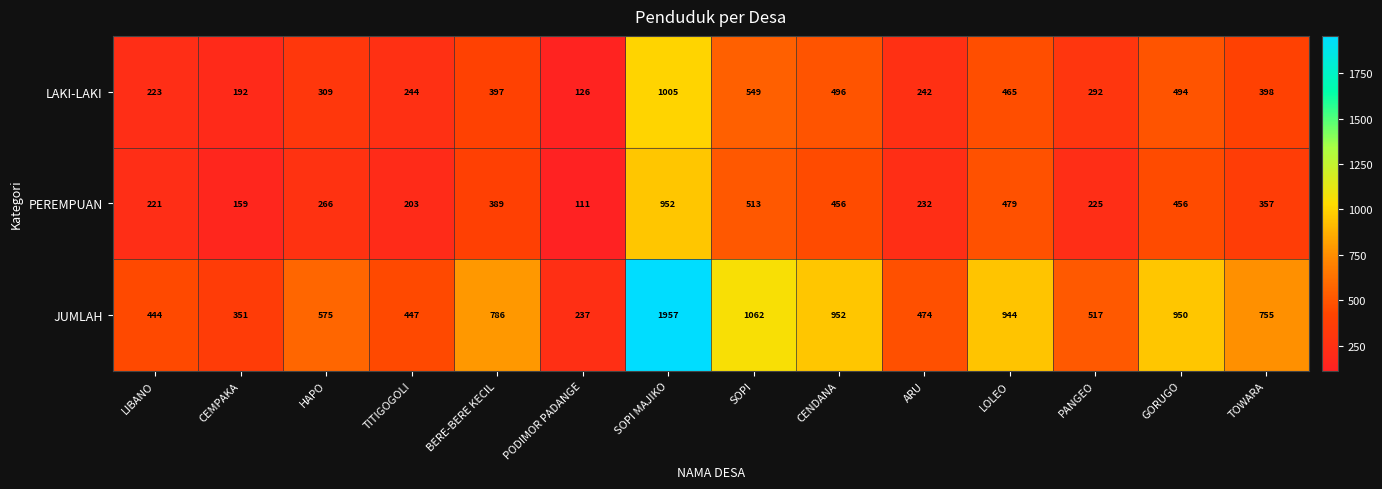

Is it true that PEREMPUAN equals 302 at PANGEO?

False